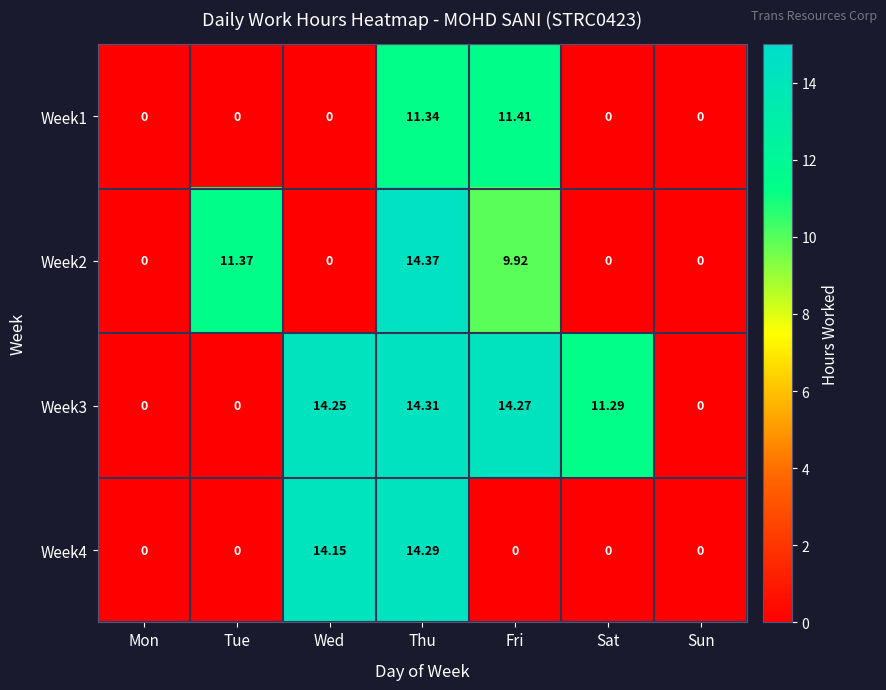

Which series has the largest range (max minus min)?

Week2